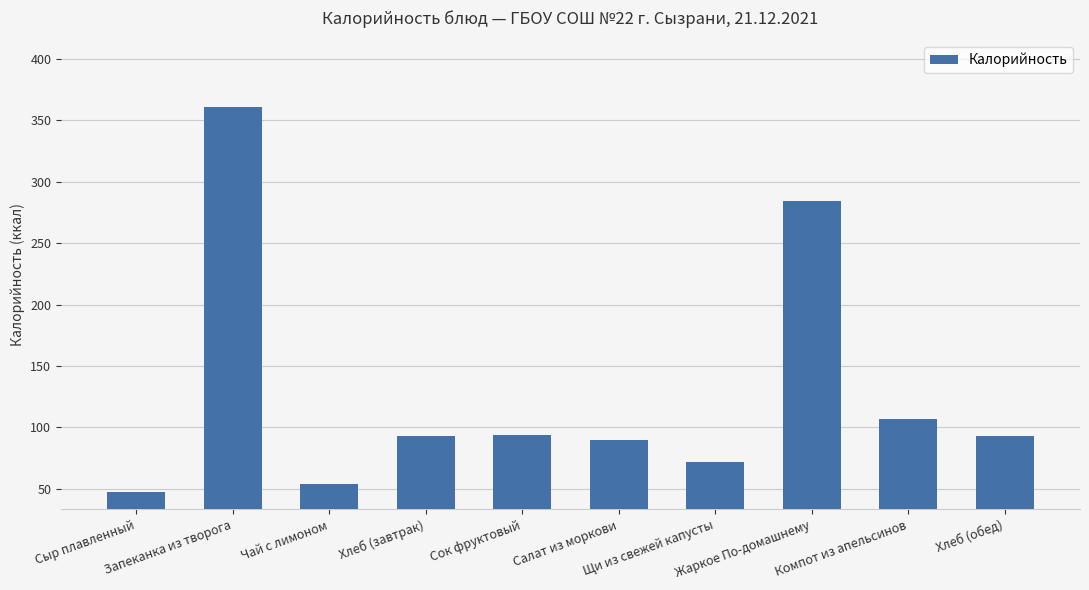

Are the bars horizontal?

No